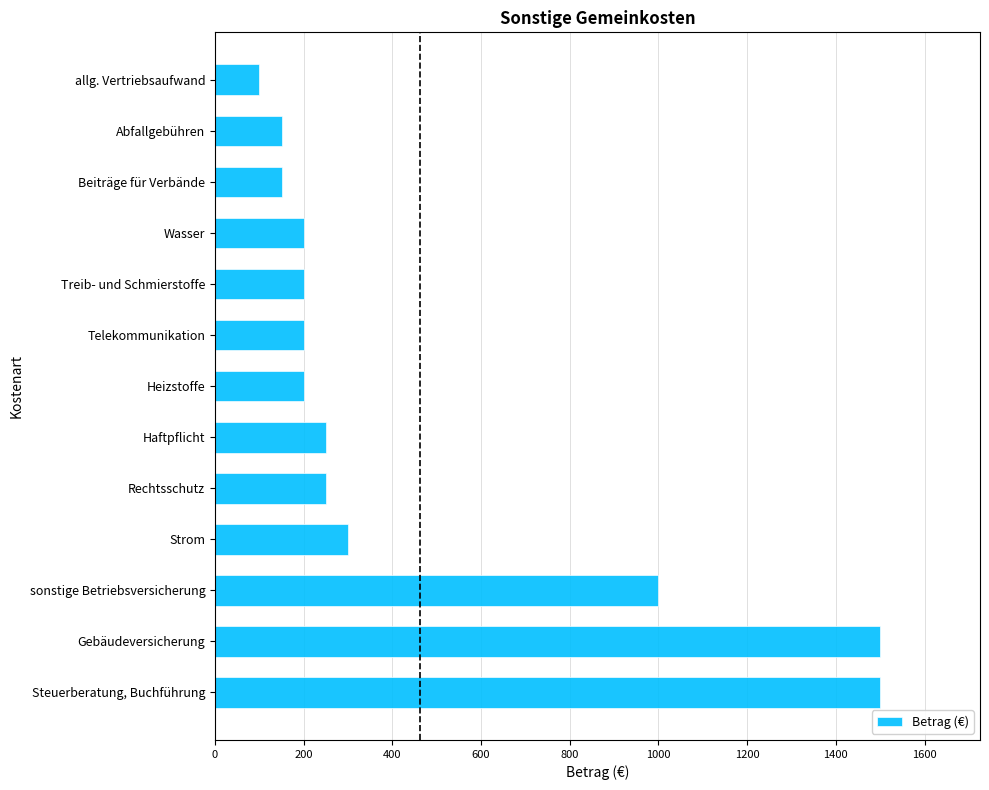

At which label is the value closest to 800?

sonstige Betriebsversicherung